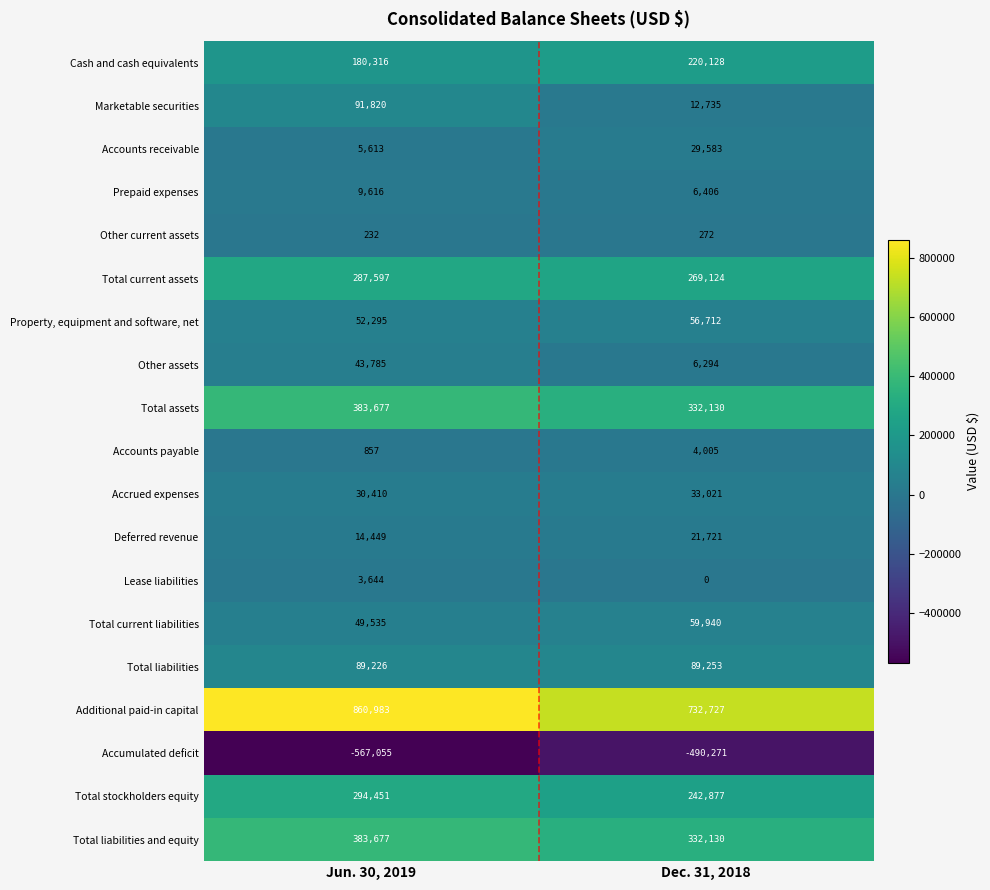

Is the value of Accumulated deficit at Jun. 30, 2019 greater than the value of Total stockholders equity at Dec. 31, 2018?

No